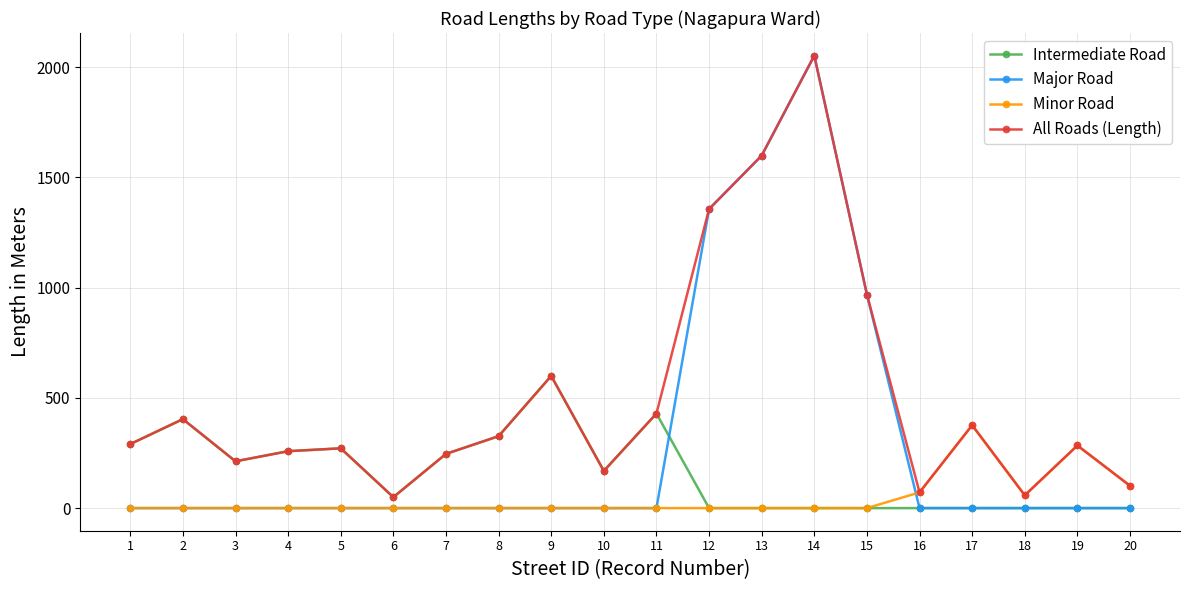

How many lines are shown in the chart?

4